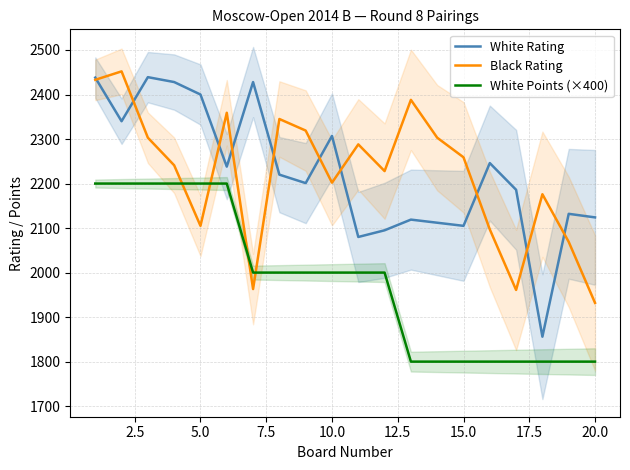

What is the maximum value for White Points (×400)?

2200